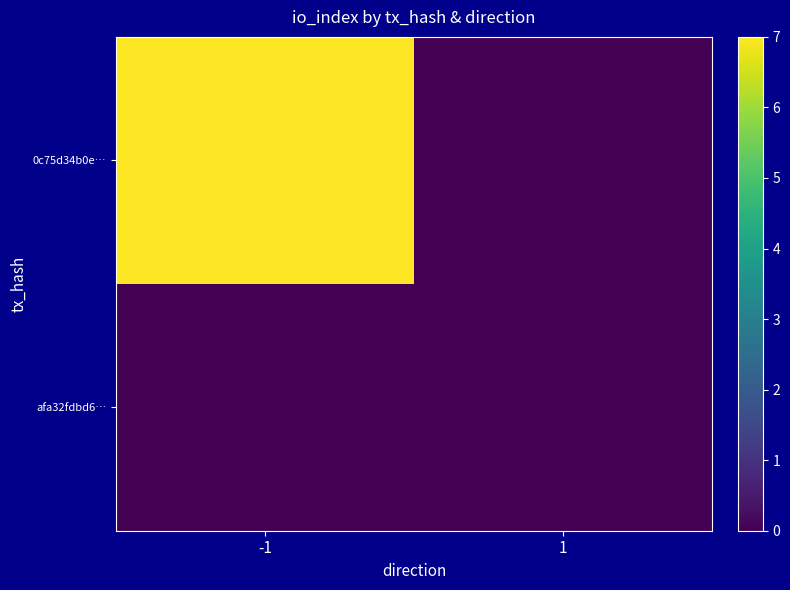

What is the total value across all series at -1?

7